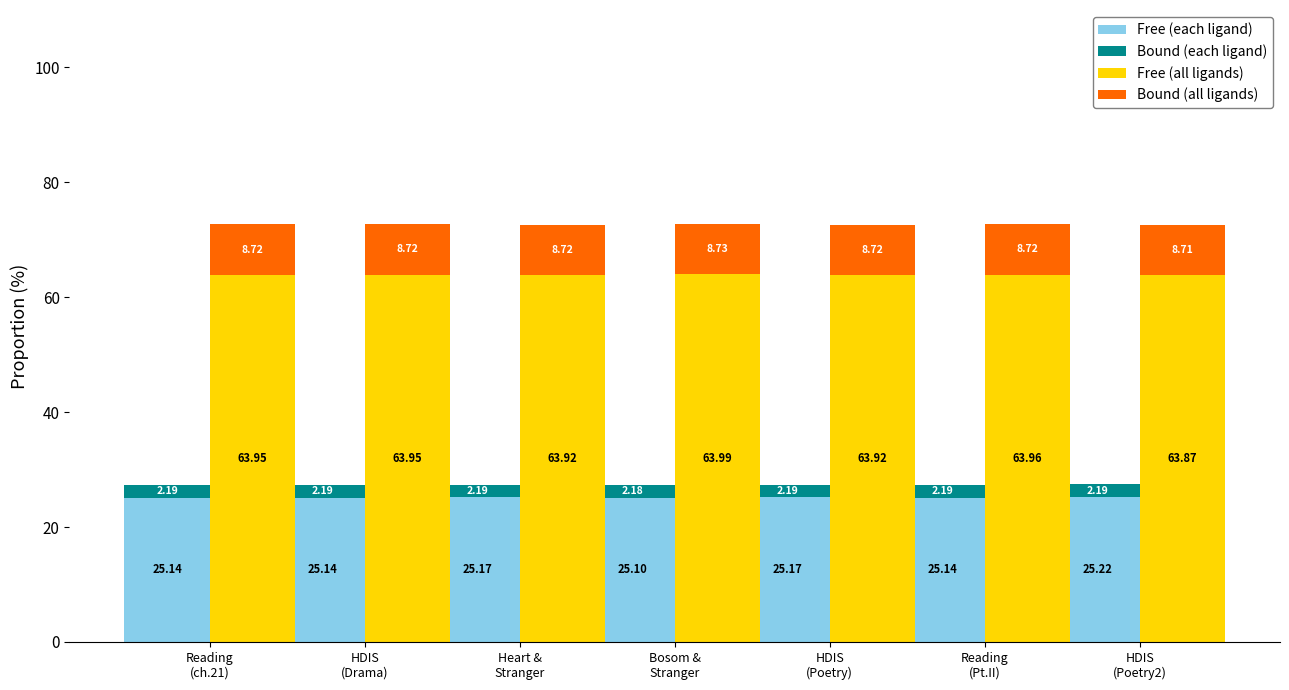

What is the sum of the Bound (all ligands) values at HDIS
(Poetry2) and Bosom &
Stranger?

17.4